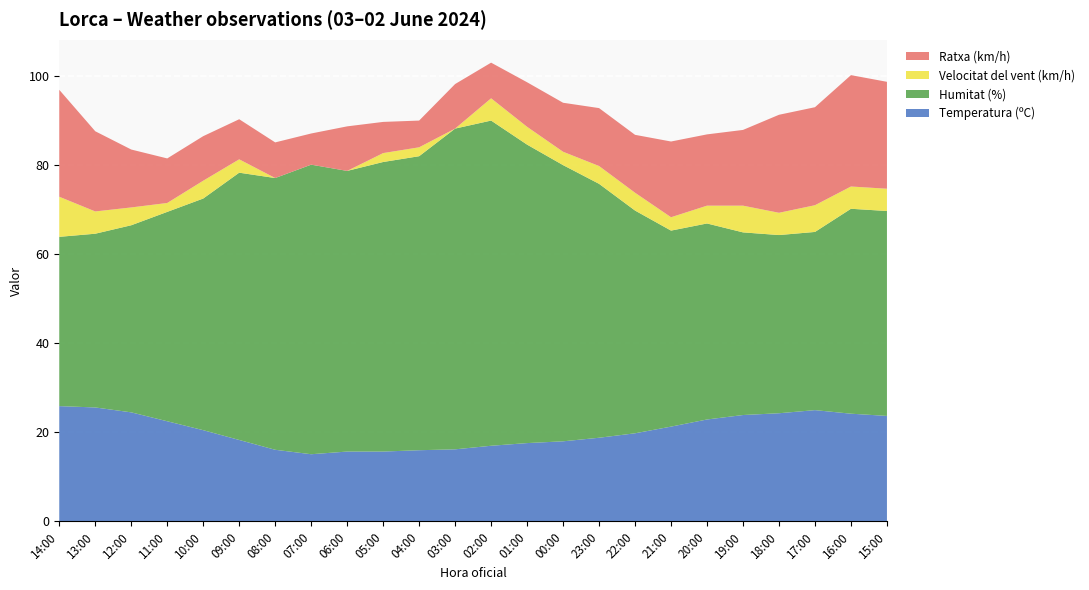

Reading left to right, extract all data points from this chart.

Temperatura (ºC): 25.9	25.6	24.5	22.5	20.5	18.3	16.1	15.1	15.7	15.7	16.0	16.2	17.0	17.6	18.0	18.8	19.8	21.3	22.9	23.9	24.3	25.0	24.2	23.7
Humitat (%): 38.0	39.0	42.0	47.0	52.0	60.0	61.0	65.0	63.0	65.0	66.0	72.0	73.0	67.0	62.0	57.0	50.0	44.0	44.0	41.0	40.0	40.0	46.0	46.0
Velocitat del vent (km/h): 9.0	5.0	4.0	2.0	4.0	3.0	0.0	0.0	0.0	2.0	2.0	0.0	5.0	4.0	3.0	4.0	4.0	3.0	4.0	6.0	5.0	6.0	5.0	5.0
Ratxa (km/h): 24.0	18.0	13.0	10.0	10.0	9.0	8.0	7.0	10.0	7.0	6.0	10.0	8.0	10.0	11.0	13.0	13.0	17.0	16.0	17.0	22.0	22.0	25.0	24.0